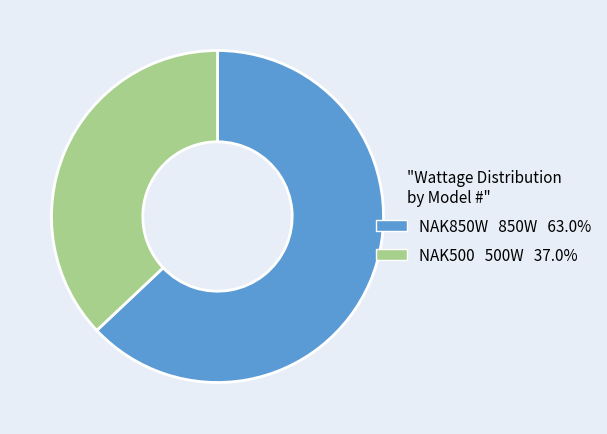

Is it true that NAK850W is 63% of the pie?

True